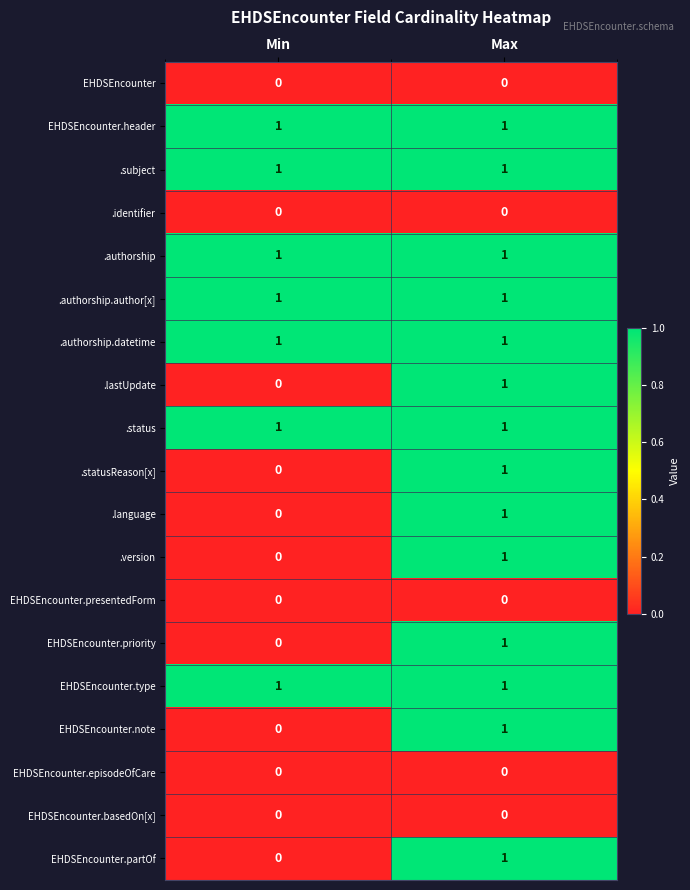

What is the total value across all series at Max?

14